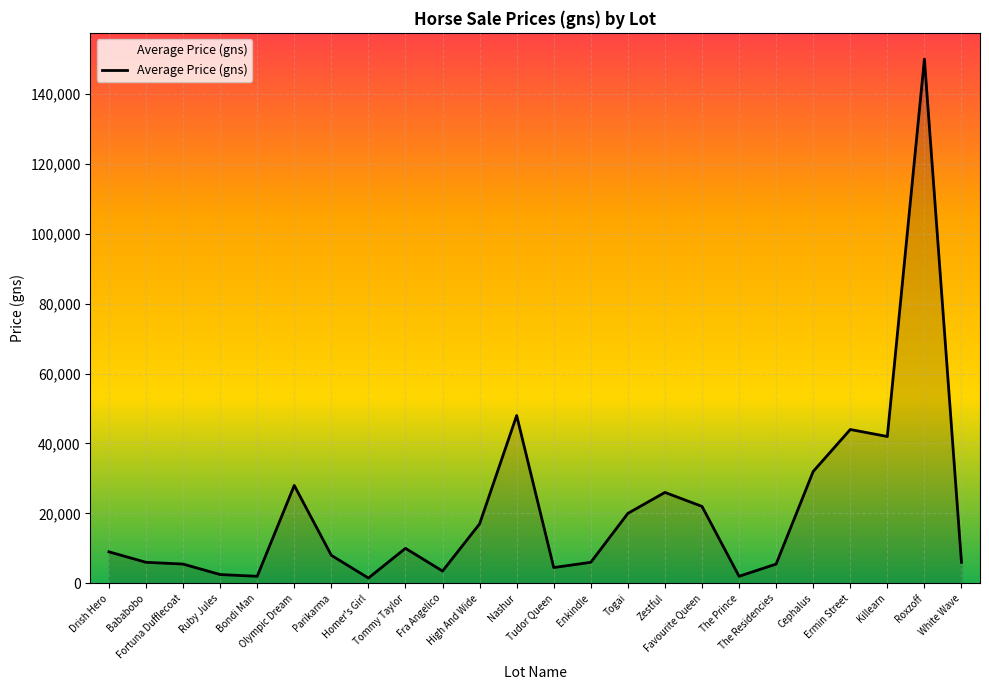

What is the difference between the maximum and minimum values?

148500